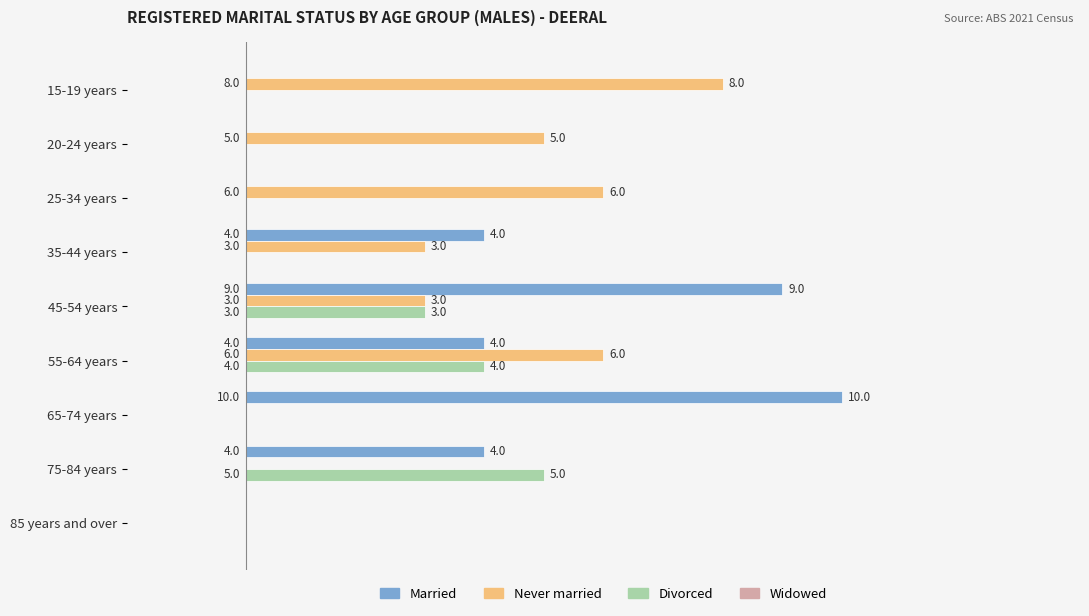

How many series are shown in this chart?

3